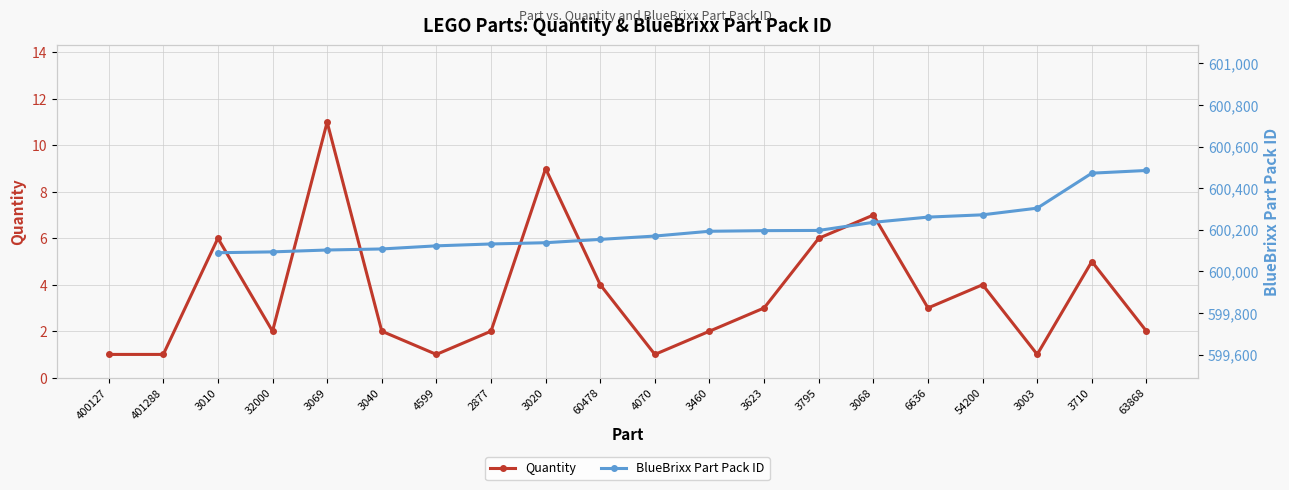

The BlueBrixx Part Pack ID series shows 220989.6 at 3010. True or false?

False